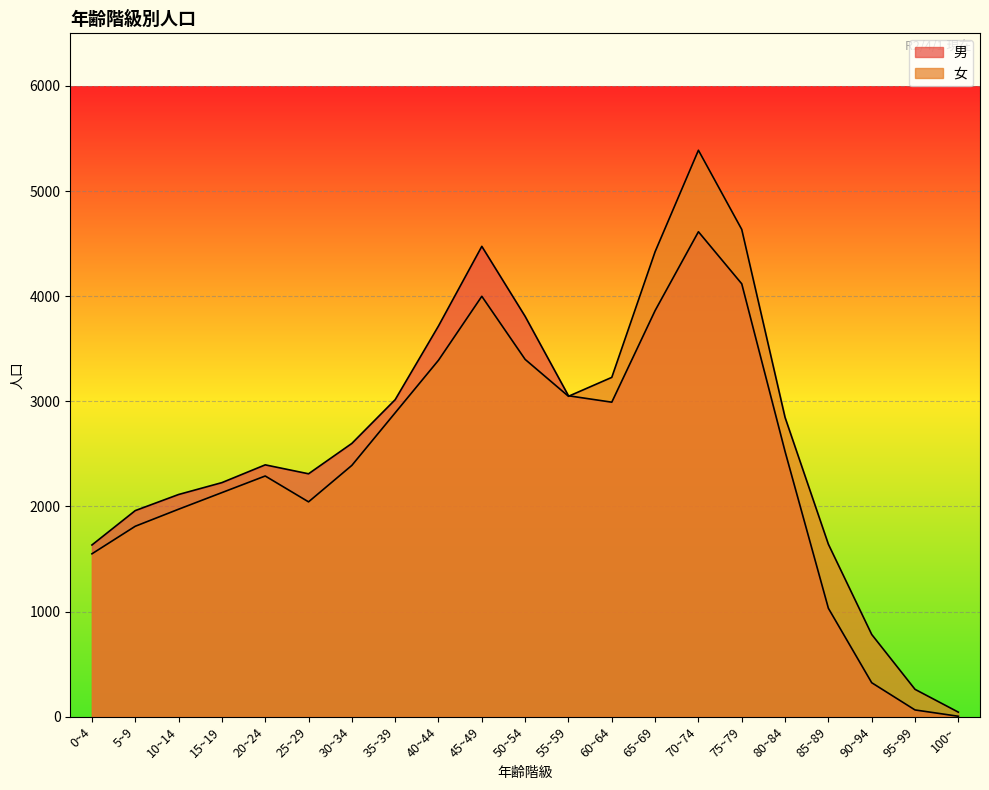

True or false: 男 and 女 cross at least once.

True